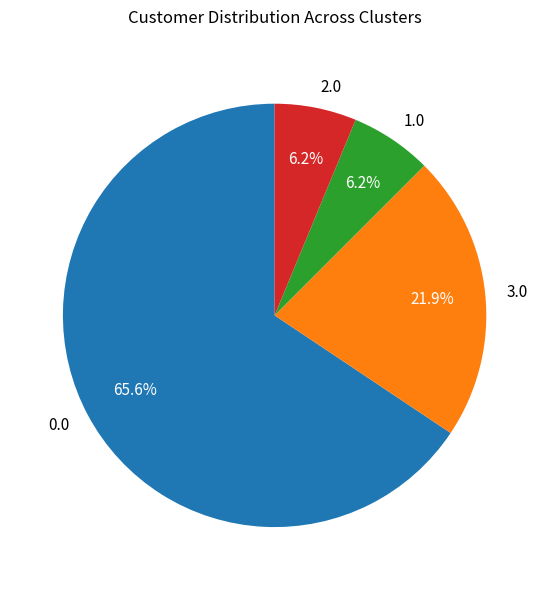

Approximately how many times larger is the value at 1.0 compared to 3.0?

0.3